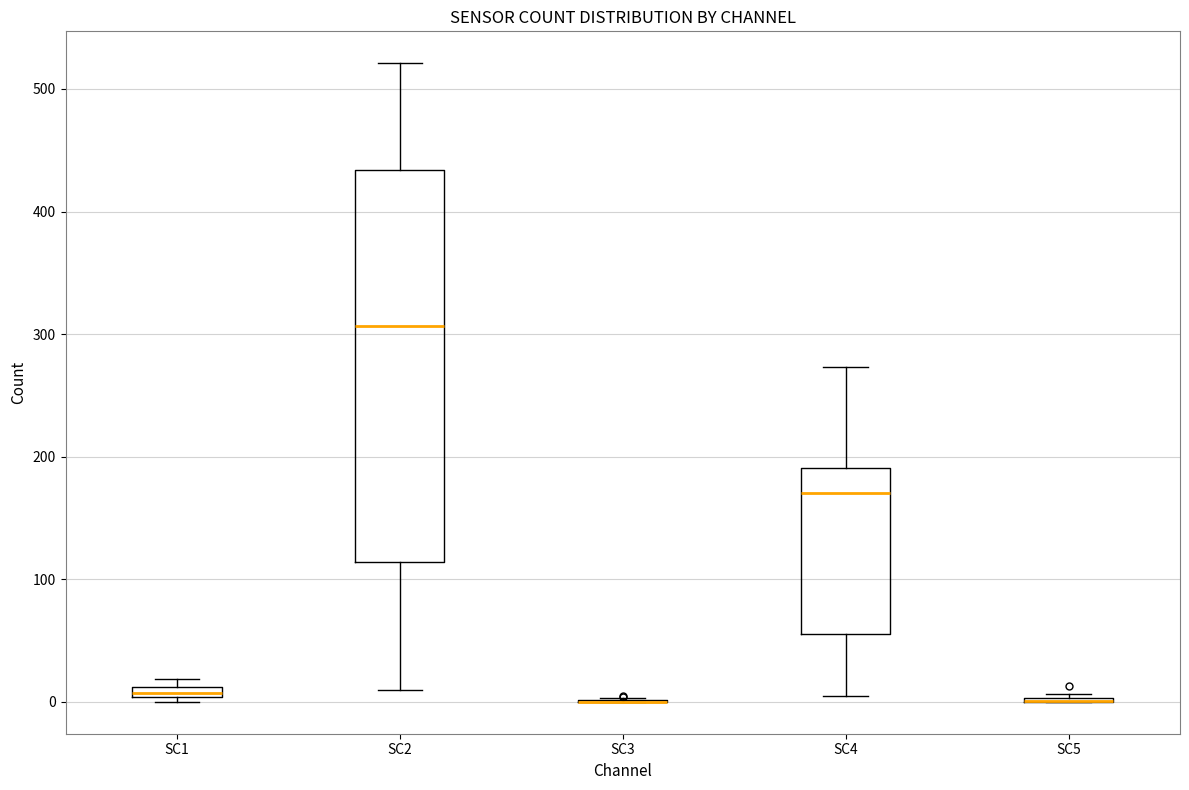

Where is the lower edge of the box for SC2 on the y-axis? The values are not printed on the chart, so give them approximately, as read against the axis.

110